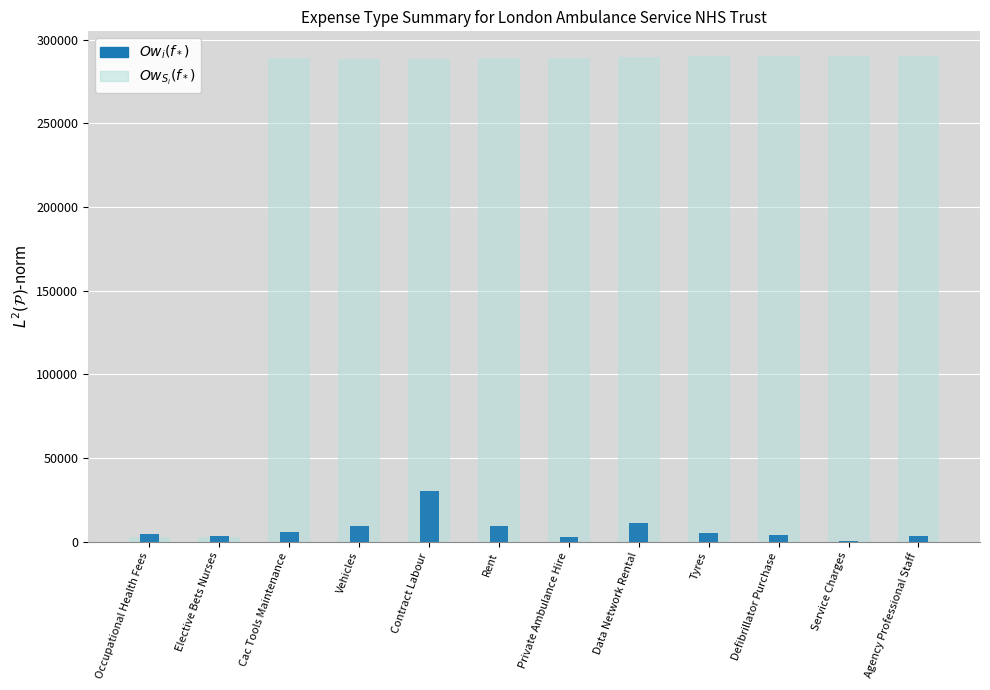

Reading left to right, what are all the values shown in this chart?

$Ow_{S_i}(f_*)$: 2691.4	2695.3	289034.1	288255.4	288638.2	288738.8	289074.6	289427.3	290230.8	290233.5	290326.2	290364.1
$Ow_i(f_*)$: 4663.1	3600.0	5564.9	9300.7	30298.9	9367.7	3017.9	10851.4	5002.8	4195.2	446.1	3668.9